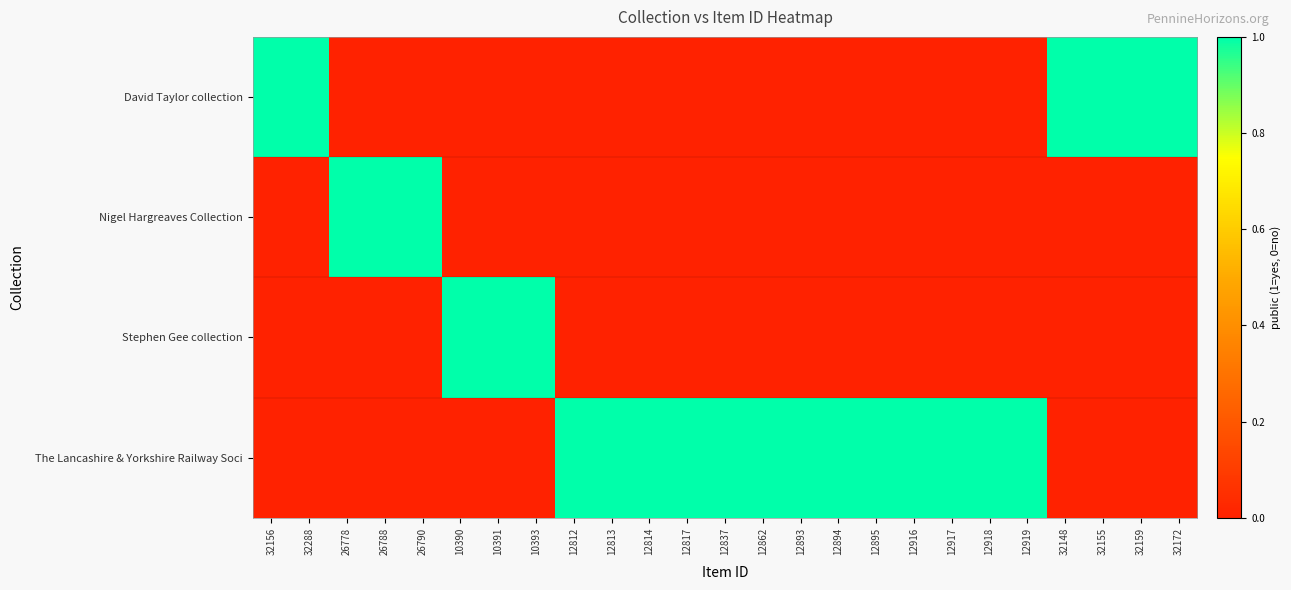

Reading left to right, list all the values displayed in this chart.

David Taylor collection: 32156=1	32288=1	26778=0	26788=0	26790=0	10390=0	10391=0	10393=0	12812=0	12813=0	12814=0	12817=0	12837=0	12862=0	12893=0	12894=0	12895=0	12916=0	12917=0	12918=0	12919=0	32148=1	32155=1	32159=1	32172=1
Nigel Hargreaves Collection: 32156=0	32288=0	26778=1	26788=1	26790=1	10390=0	10391=0	10393=0	12812=0	12813=0	12814=0	12817=0	12837=0	12862=0	12893=0	12894=0	12895=0	12916=0	12917=0	12918=0	12919=0	32148=0	32155=0	32159=0	32172=0
Stephen Gee collection: 32156=0	32288=0	26778=0	26788=0	26790=0	10390=1	10391=1	10393=1	12812=0	12813=0	12814=0	12817=0	12837=0	12862=0	12893=0	12894=0	12895=0	12916=0	12917=0	12918=0	12919=0	32148=0	32155=0	32159=0	32172=0
The Lancashire & Yorkshire Railway Soci: 32156=0	32288=0	26778=0	26788=0	26790=0	10390=0	10391=0	10393=0	12812=1	12813=1	12814=1	12817=1	12837=1	12862=1	12893=1	12894=1	12895=1	12916=1	12917=1	12918=1	12919=1	32148=0	32155=0	32159=0	32172=0